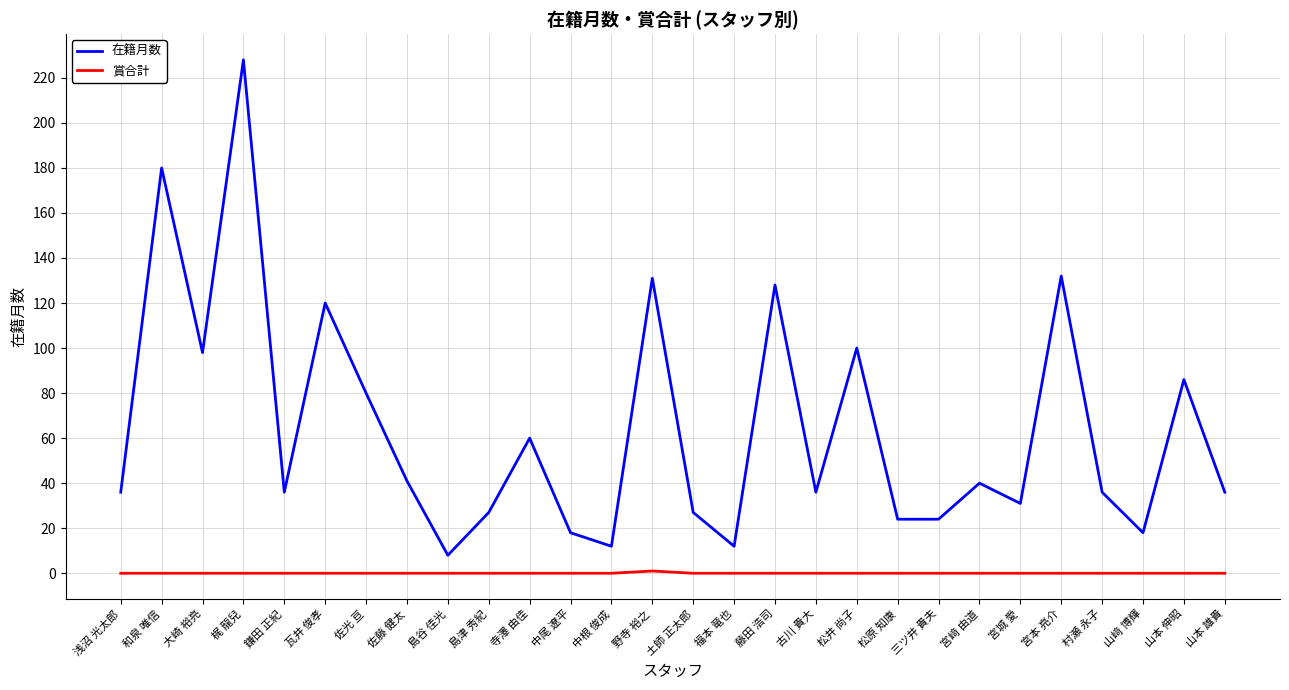

How many lines are shown in the chart?

2